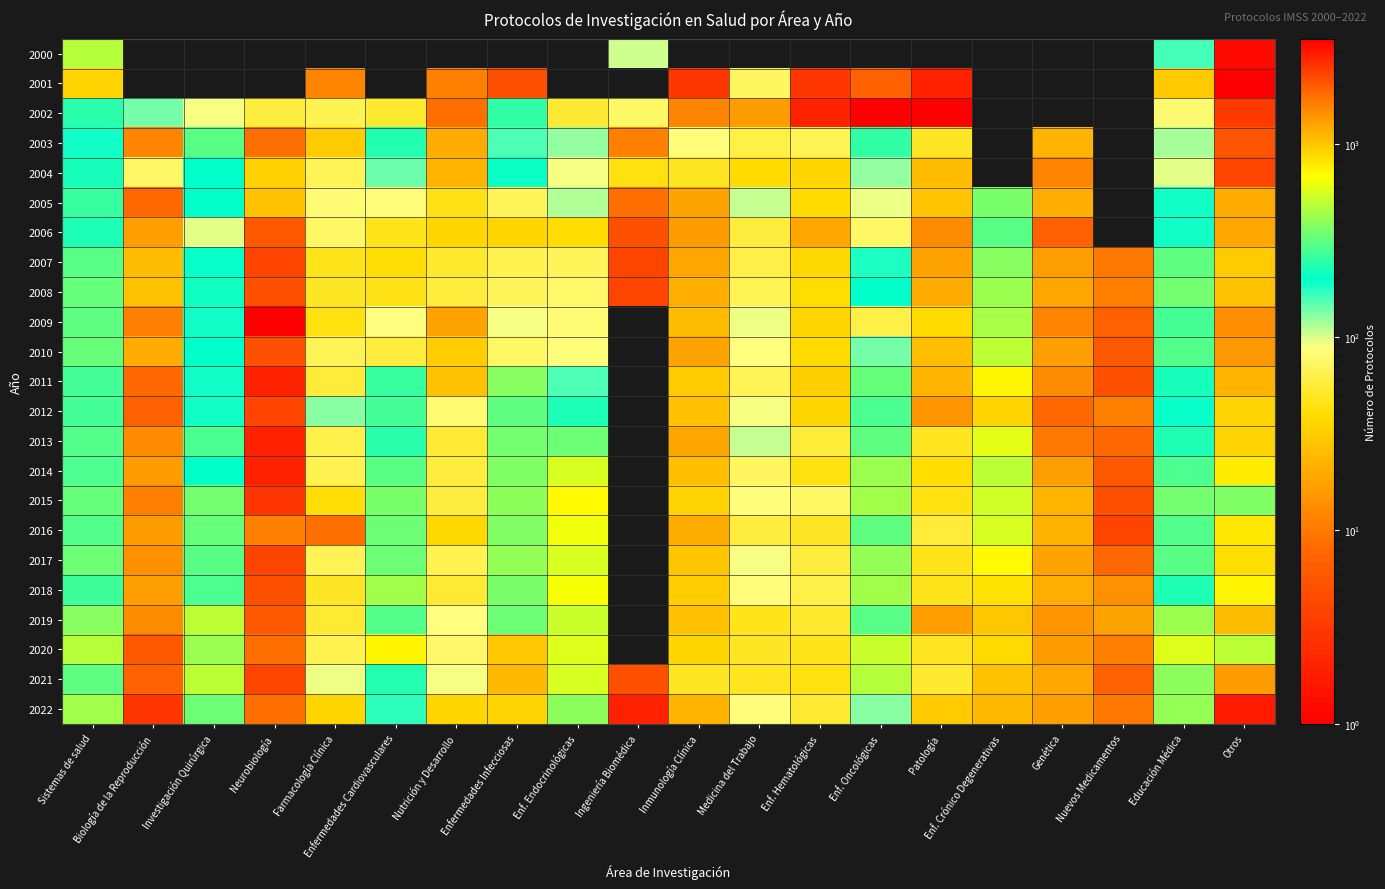

How many data points does each series have?

20